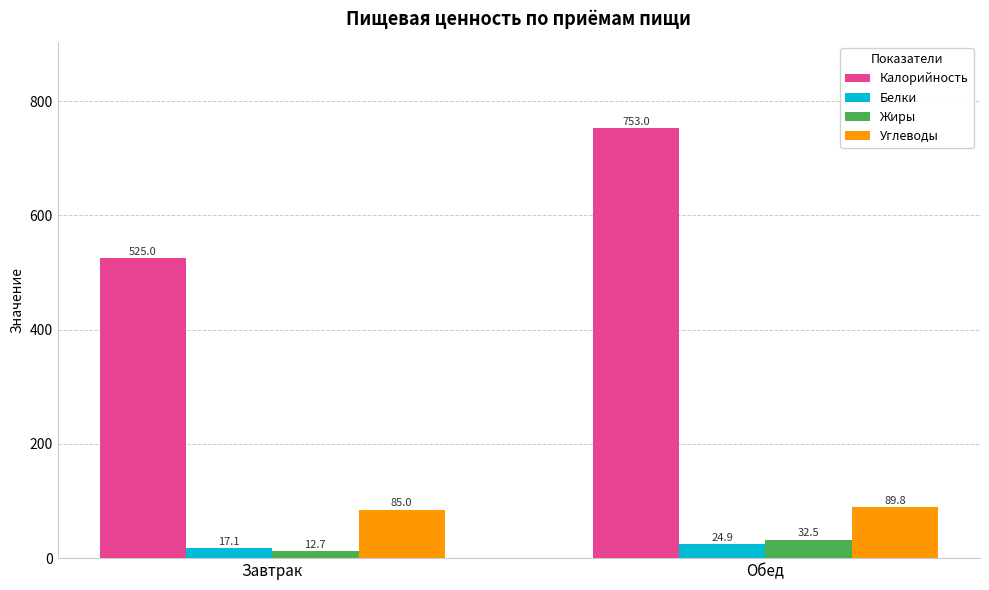

Rank the series at Завтрак from highest to lowest value.

Калорийность, Углеводы, Белки, Жиры